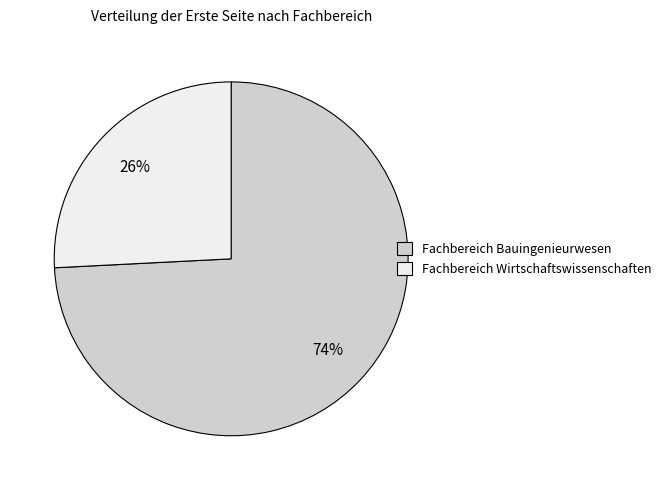

Between Fachbereich Wirtschaftswissenschaften and Fachbereich Bauingenieurwesen, which is larger?

Fachbereich Bauingenieurwesen